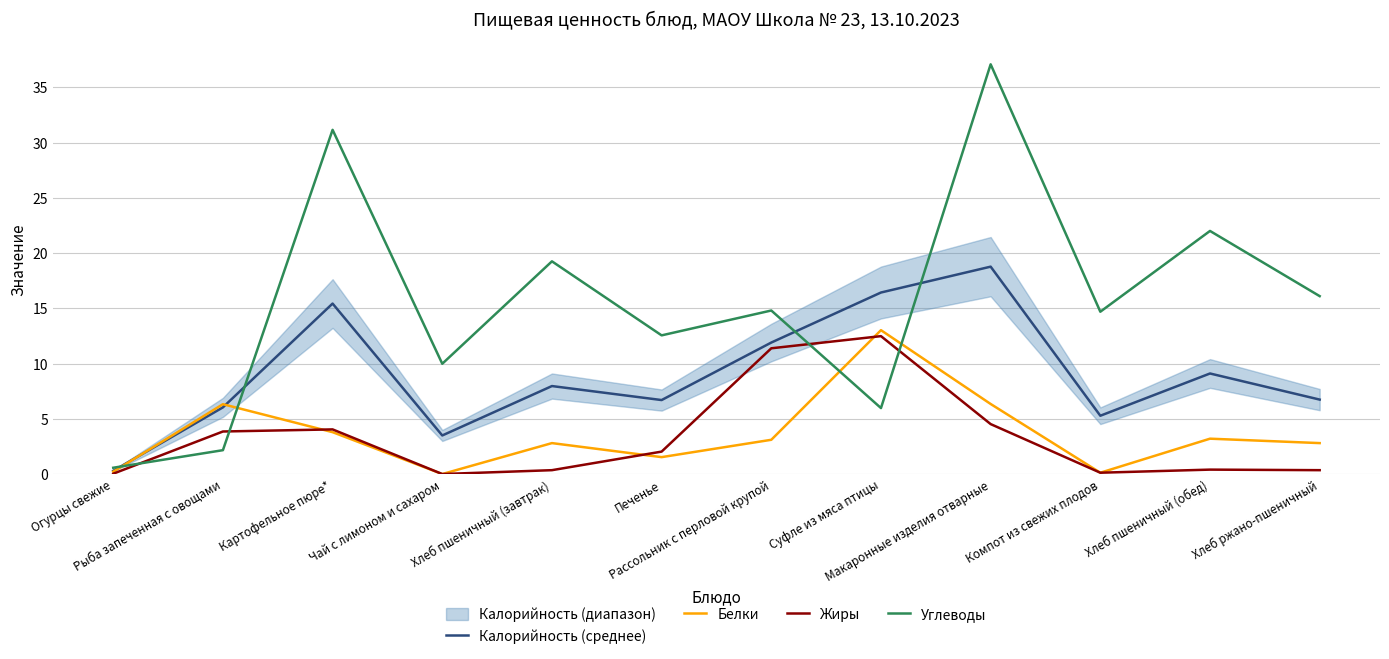

What is the label of the 6th point from the left?

Печенье